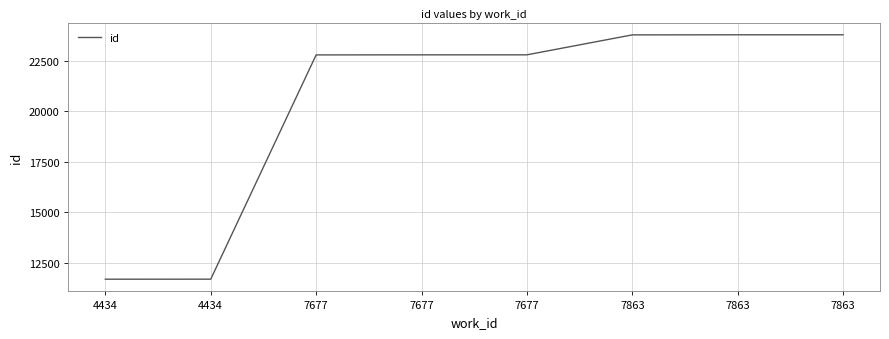

How many lines are shown in the chart?

1